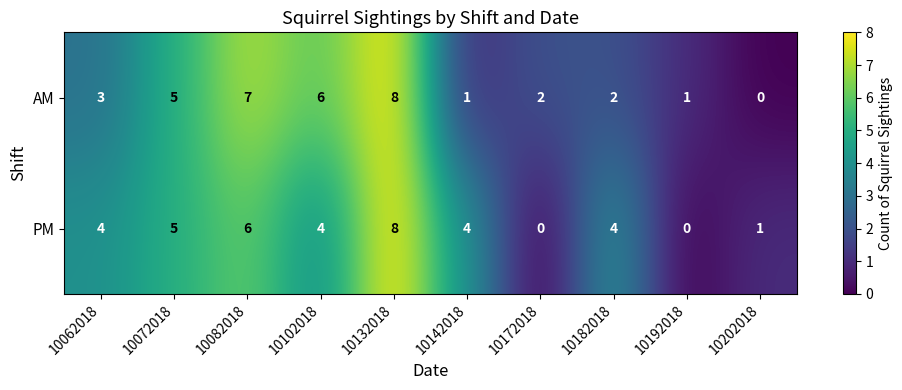

At which label is AM closest to 4?

10062018